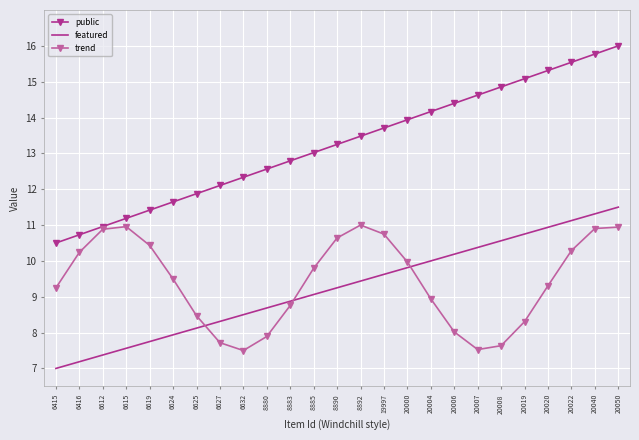

True or false: public and featured cross at least once.

False